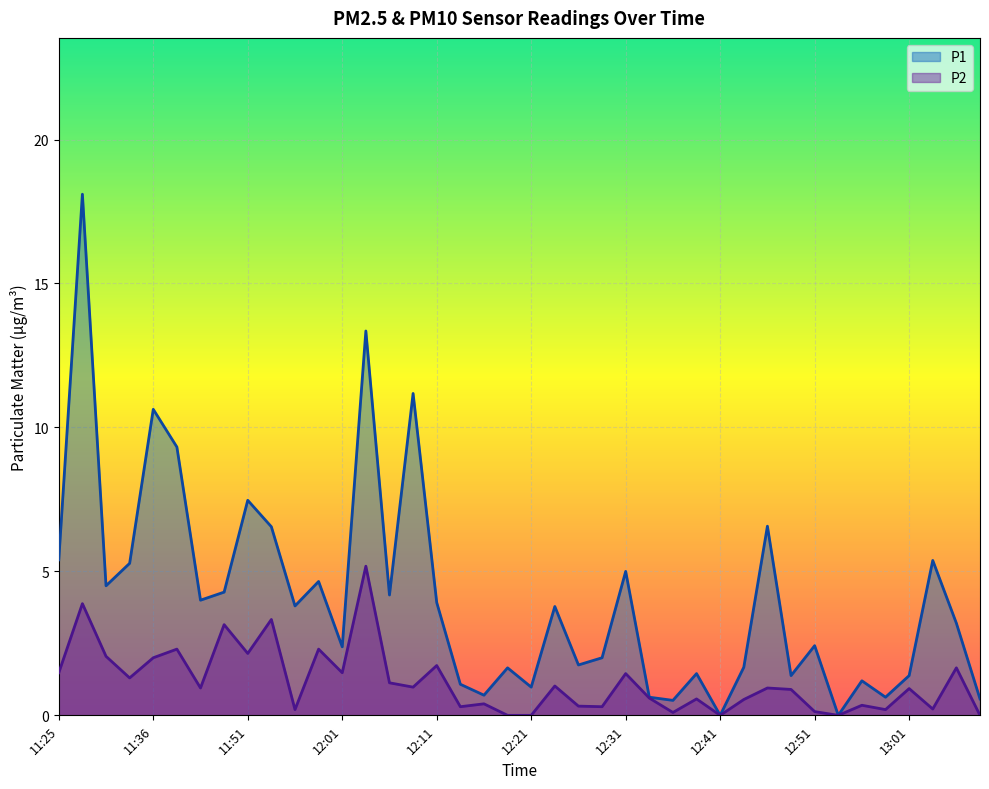

True or false: P2 and P1 cross at least once.

False